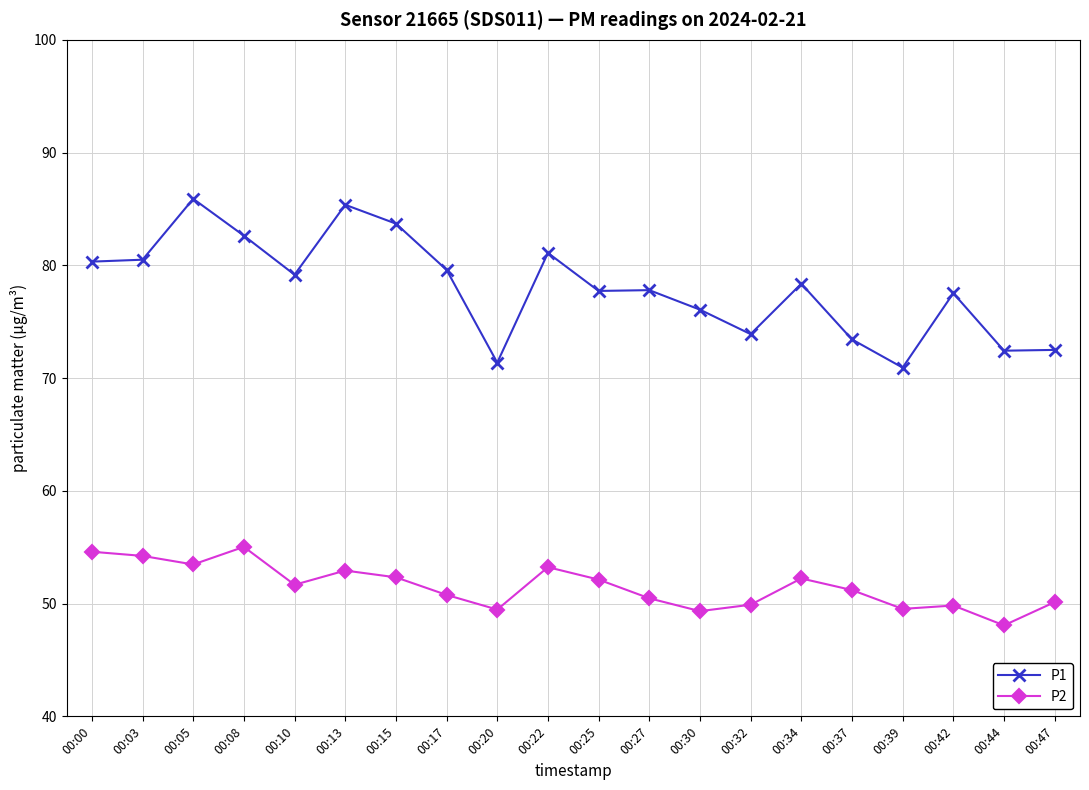

What is the sum of the P1 values at 00:30 and 00:17?

155.7